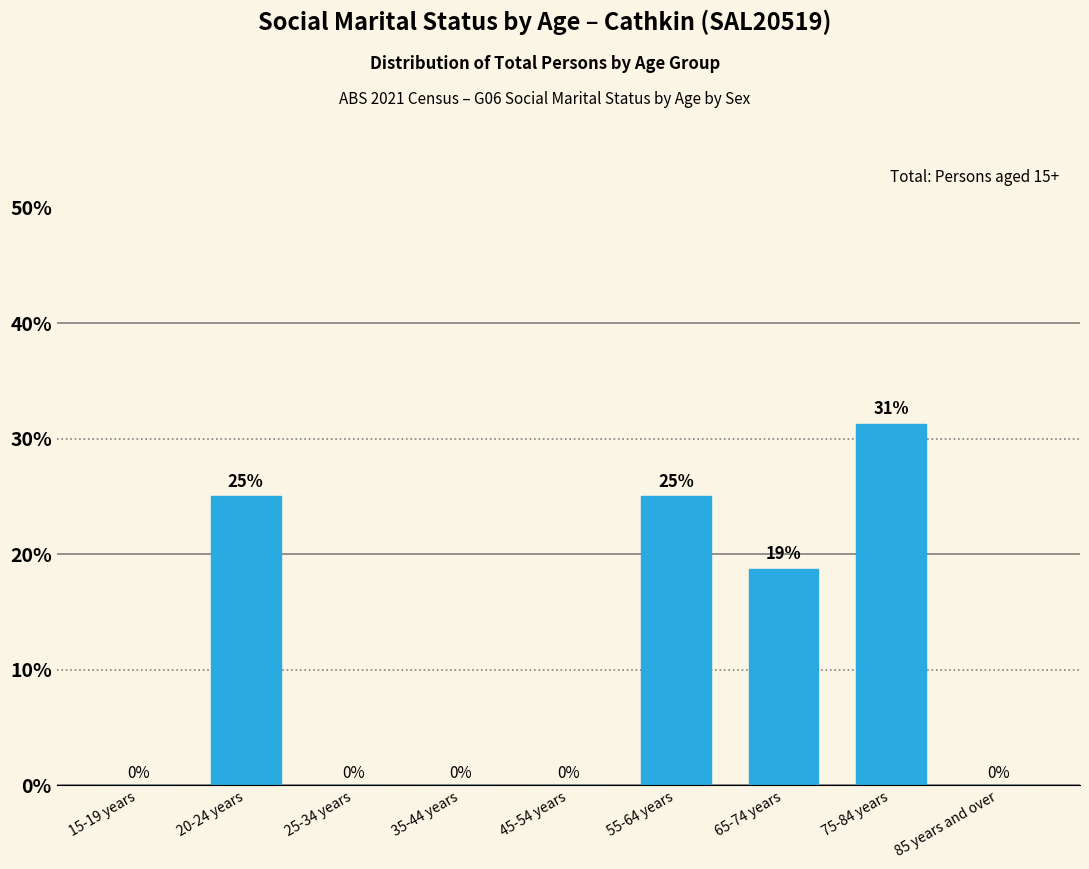

Which category has the highest value across all series?

75-84 years